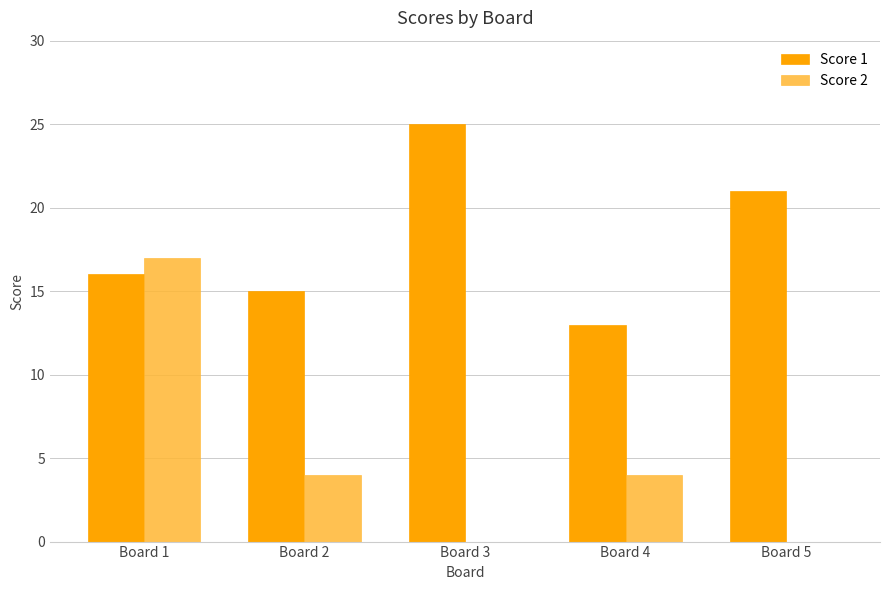

Is it true that Score 2 equals 5 at Board 3?

False